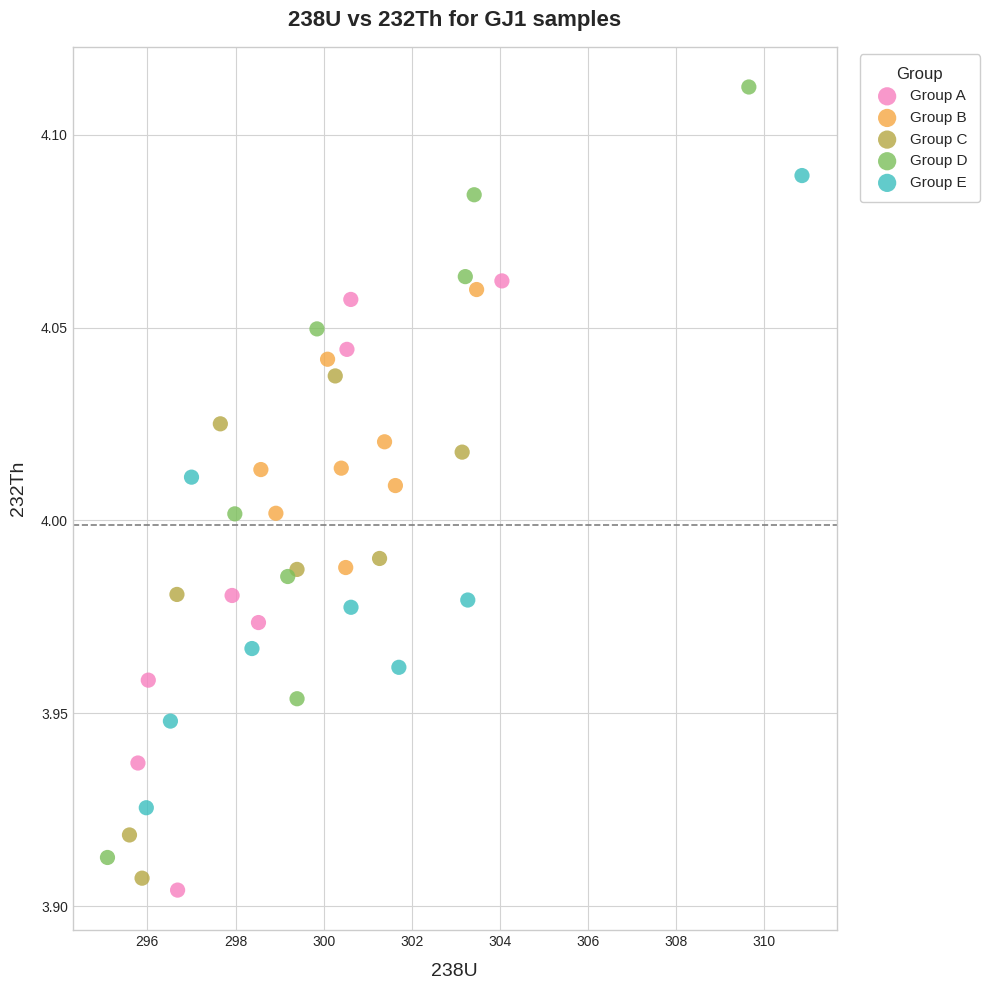

Which series has the largest Y range (max minus min)?

Group D